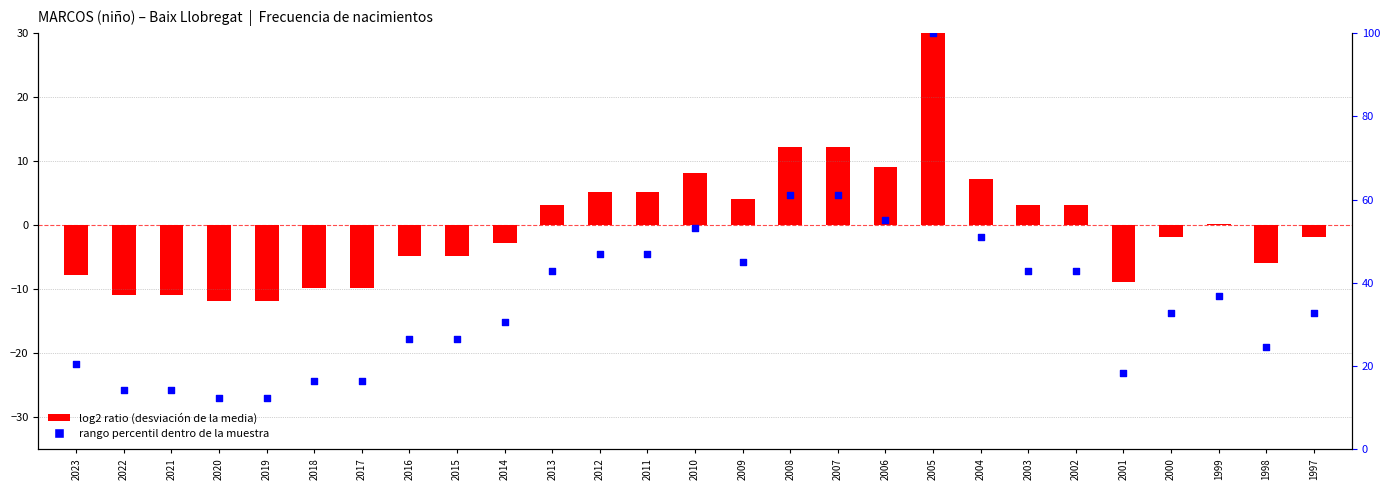

At which category is the sum across all series the highest?

2005